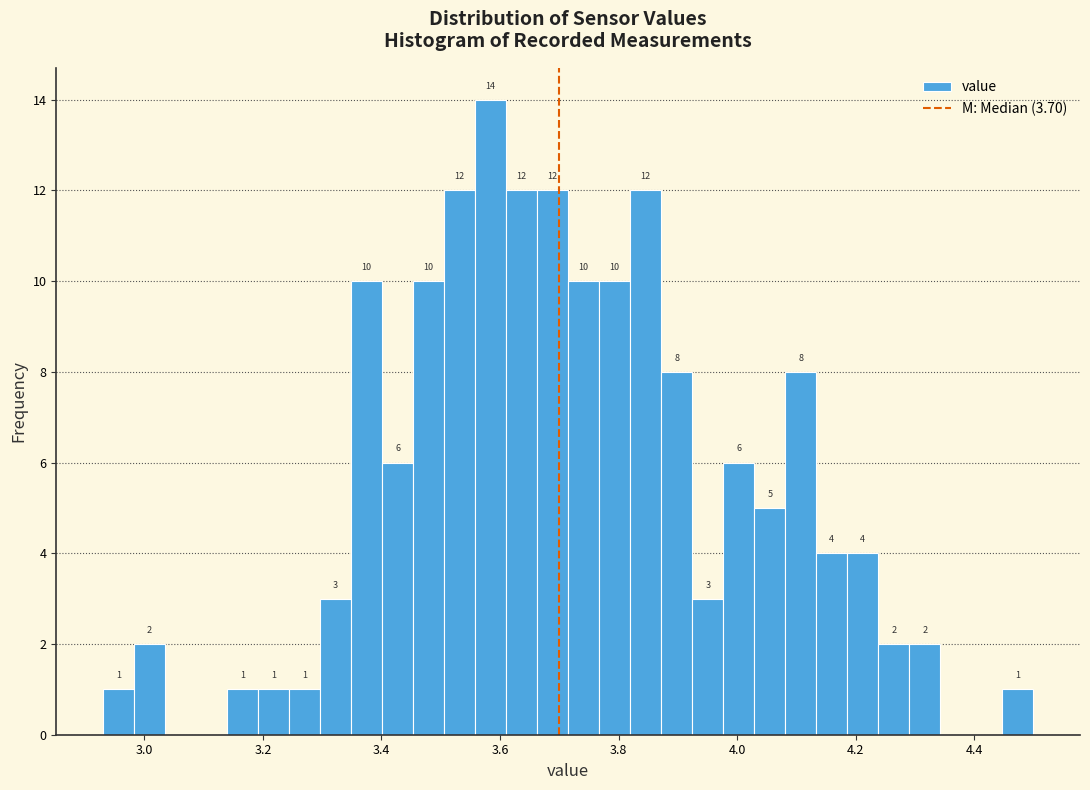

Read against the x-axis, roughly where is the centre of the tallest bar?

3.58